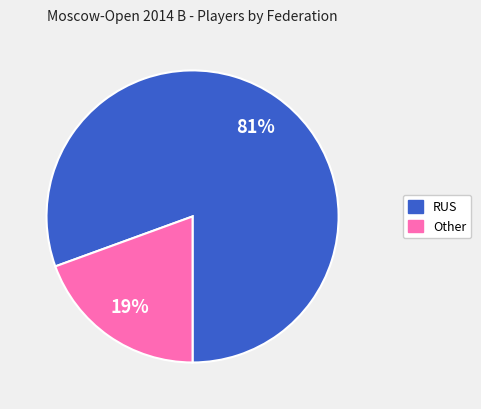

Is it true that RUS is 81% of the pie?

True